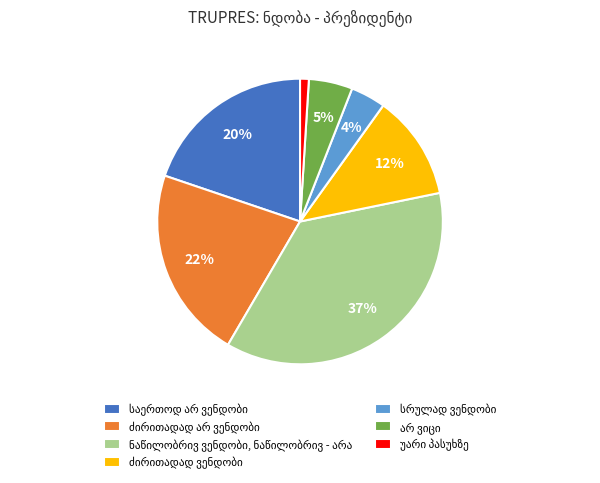

To the nearest percent, what is the difference between the largest and smallest slice percentages?

36%